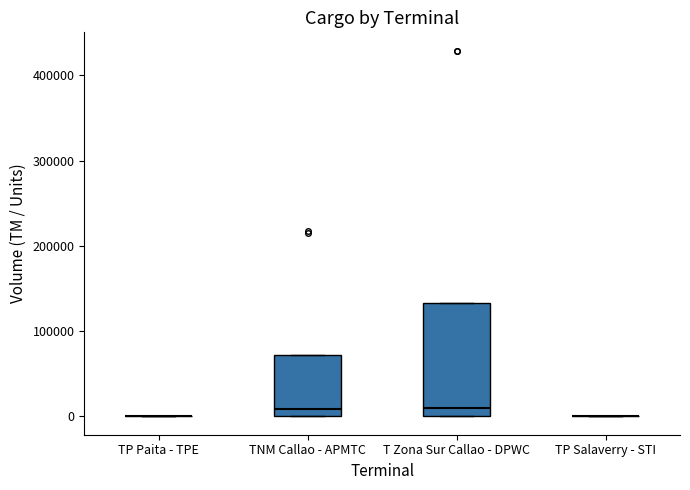

Reading left to right, read every box against the y-axis: the position of its median line, the range the box covers, and the ends of its whiskers. The values are not printed on the chart, so give them approximately, as read against the axis.

TP Paita - TPE: box collapsed to a line at 0, whiskers 0 to 0
TNM Callao - APMTC: median 10000, box 0 to 70000, whiskers 0 to 70000
T Zona Sur Callao - DPWC: median 10000, box 0 to 130000, whiskers 0 to 130000
TP Salaverry - STI: box collapsed to a line at 0, whiskers 0 to 0